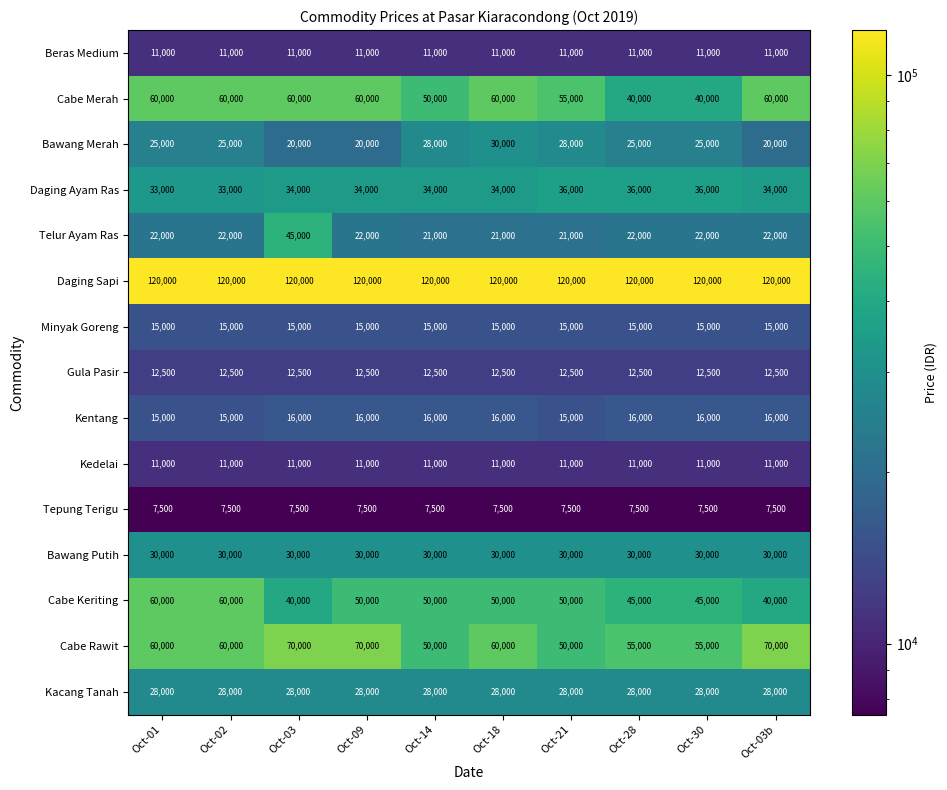

What is the total value across all series at Oct-02?

510000